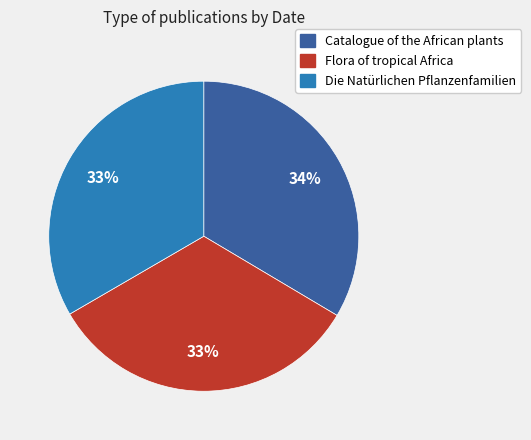

To the nearest percent, what portion does Die Natürlichen Pflanzenfamilien represent?

33%